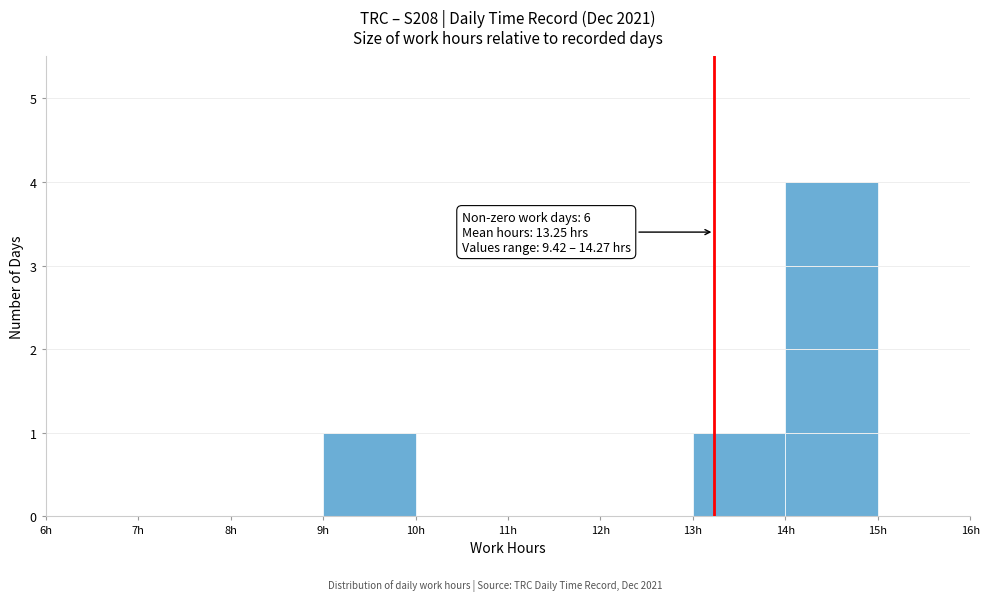

Which range on the x-axis has the tallest bar?

14 to 15